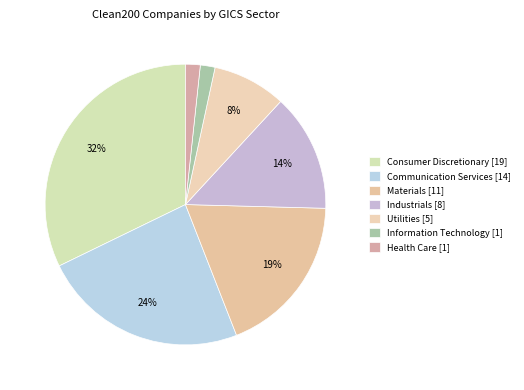

Which slice is the largest?

Consumer Discretionary